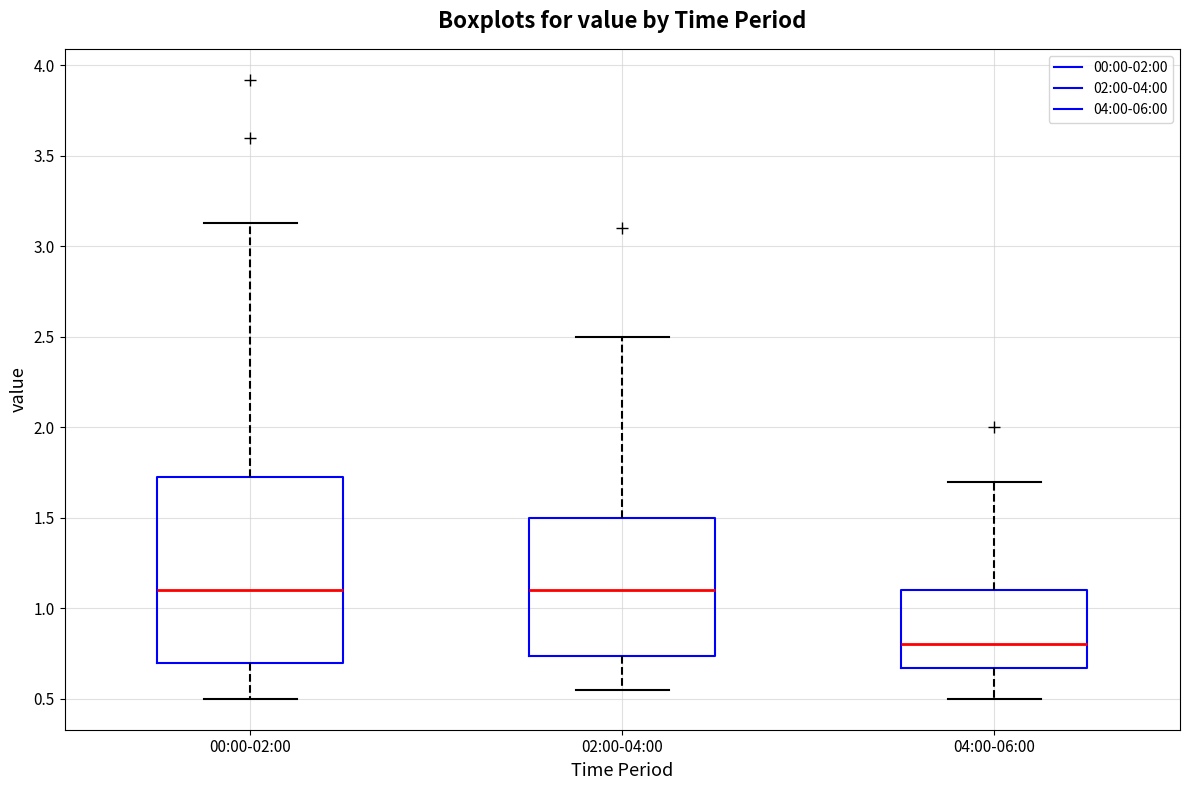

Which box's median line is the lowest?

04:00-06:00